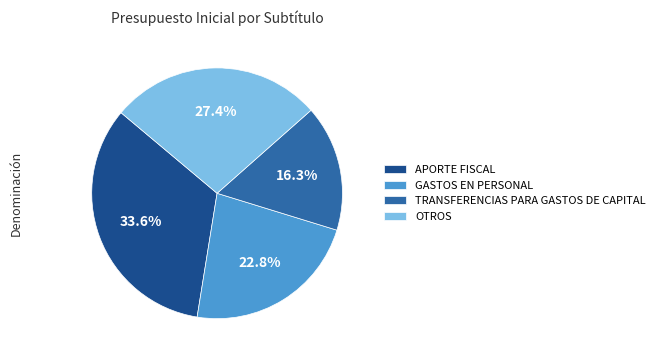

What is the smallest slice in the pie chart?

TRANSFERENCIAS PARA GASTOS DE CAPITAL